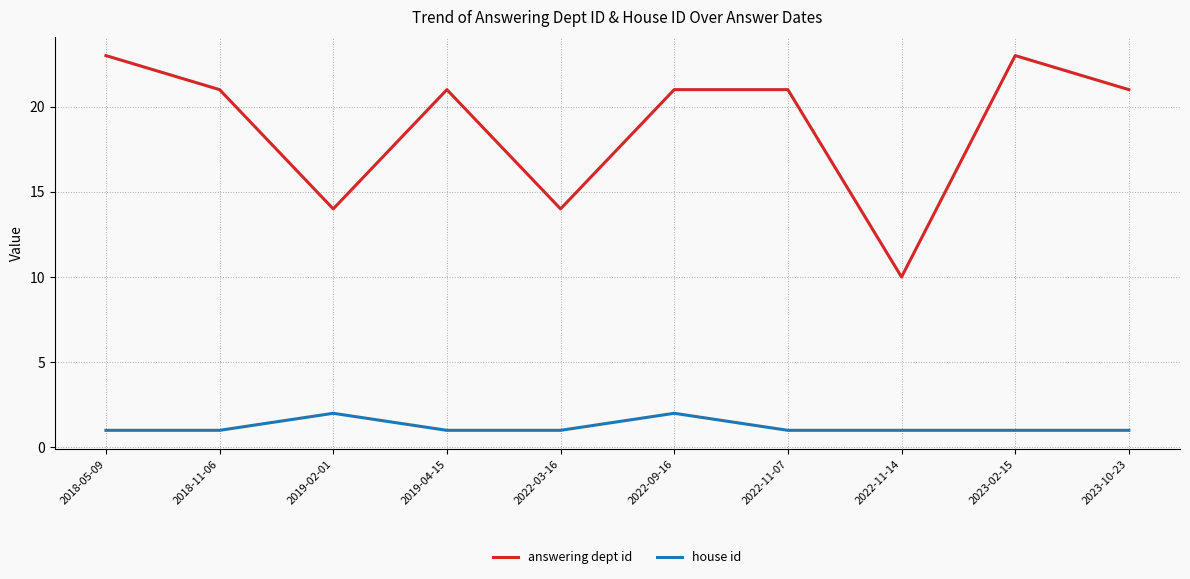

The answering dept id series shows 10 at 2022-11-14. True or false?

True